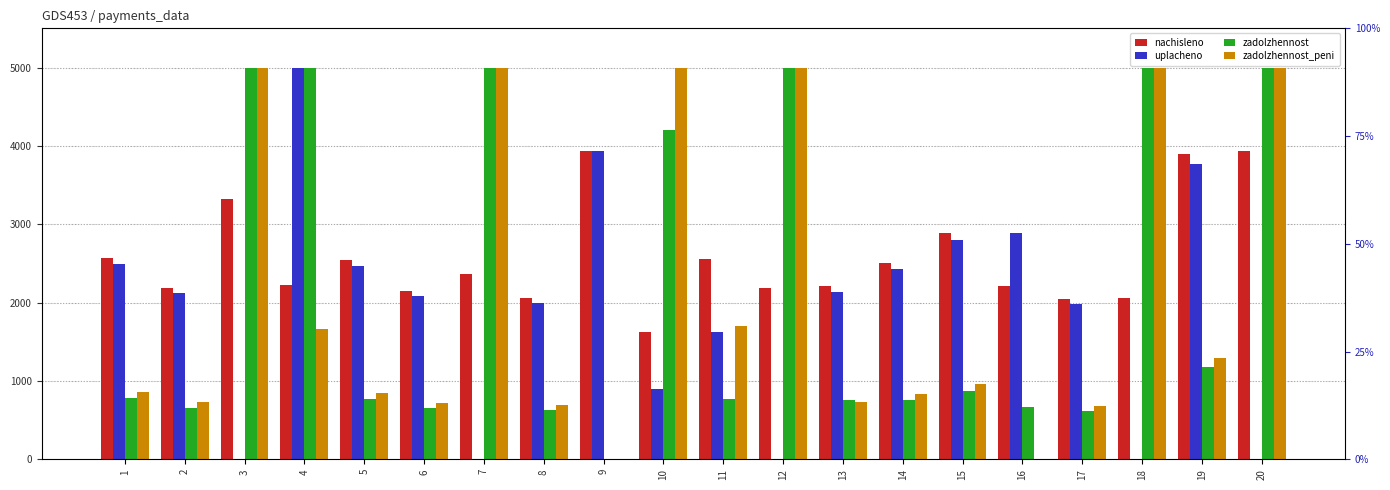

Are the bars grouped side by side (vs. stacked)?

Yes